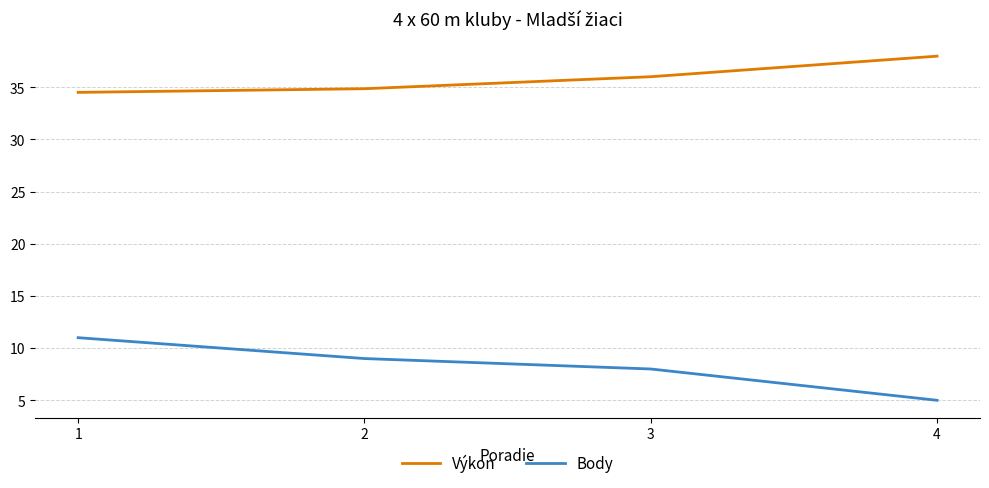

Does the chart have visible grid lines?

Yes